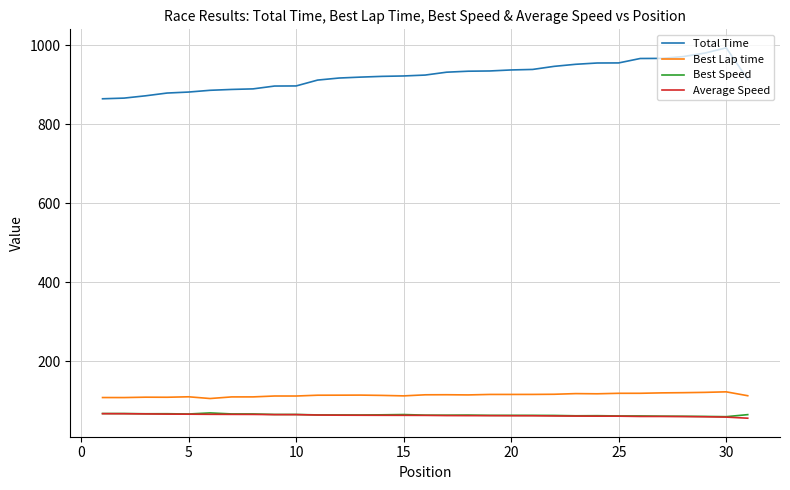

What is the minimum value for Best Speed?

59.0